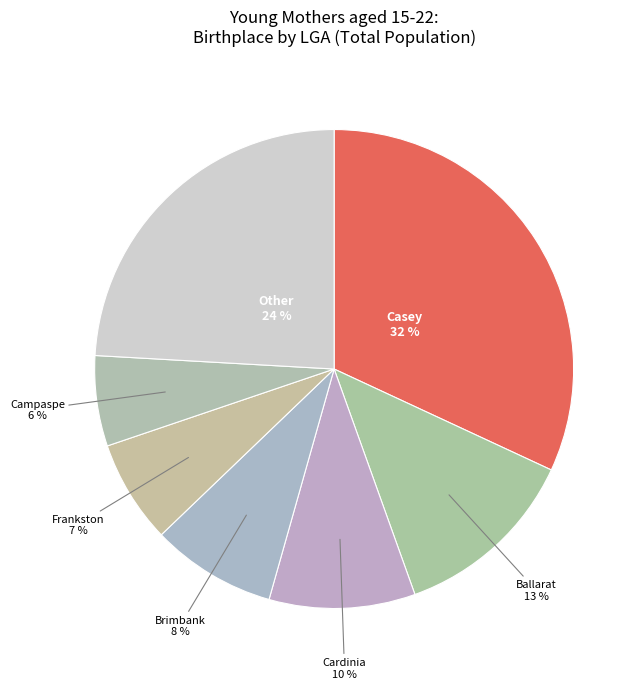

Count the number of slices in the pie.

7